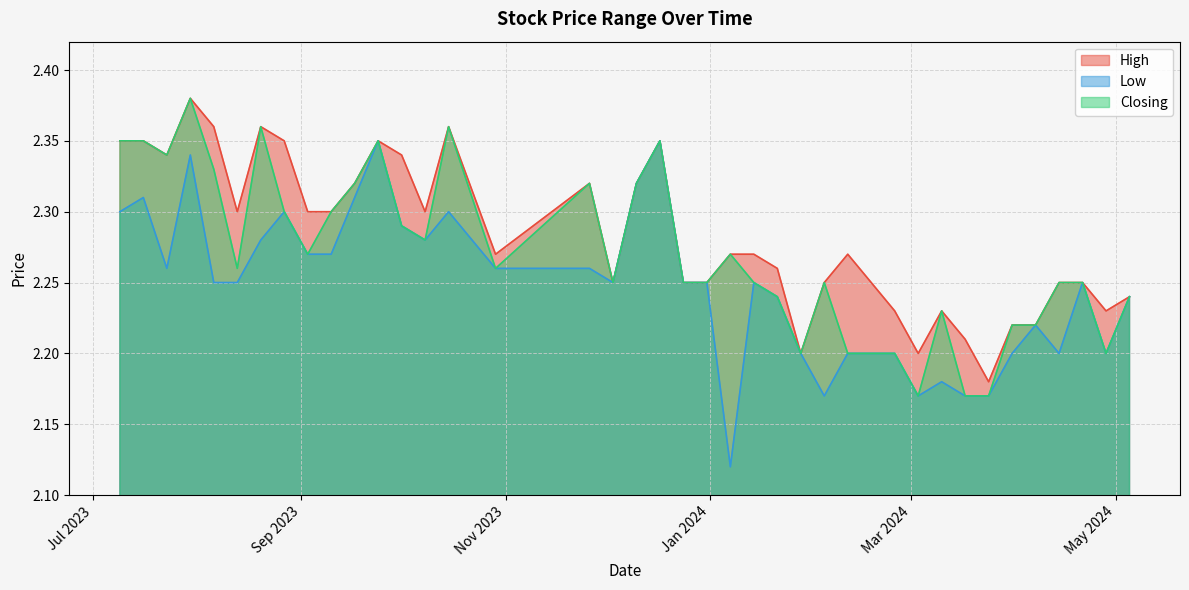

Between 14/04/2024 and 07/01/2024, which series saw the biggest shift?

Low